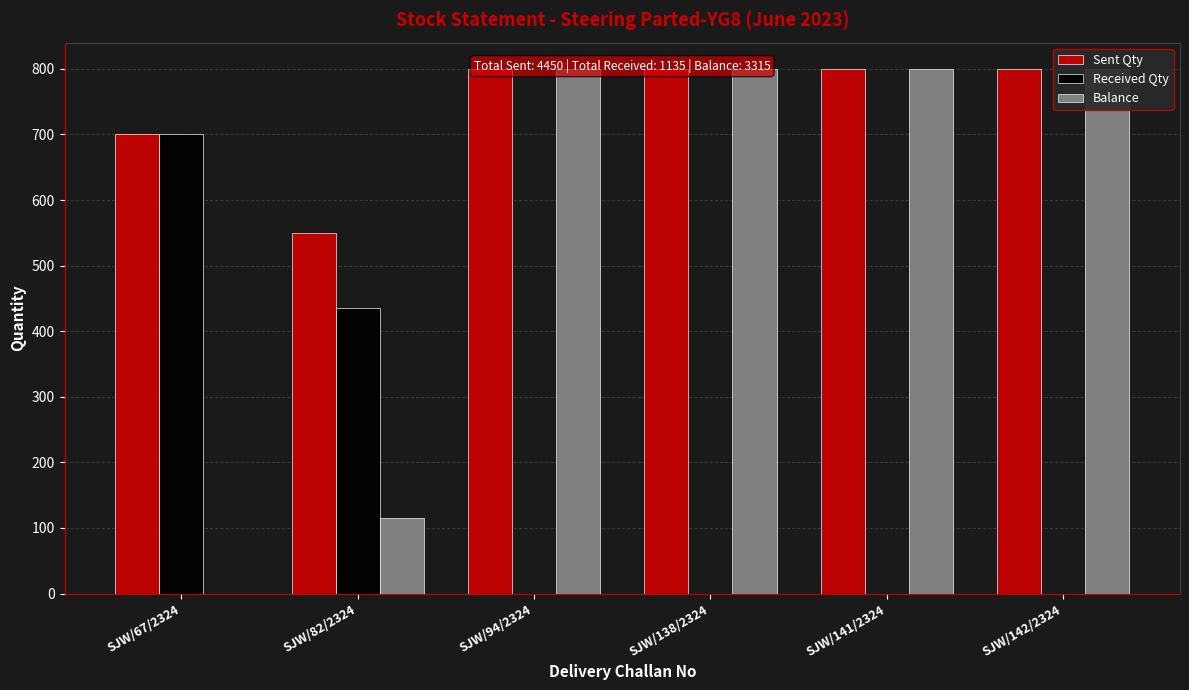

Rank the series by their average value, from lowest to highest.

Received Qty, Balance, Sent Qty